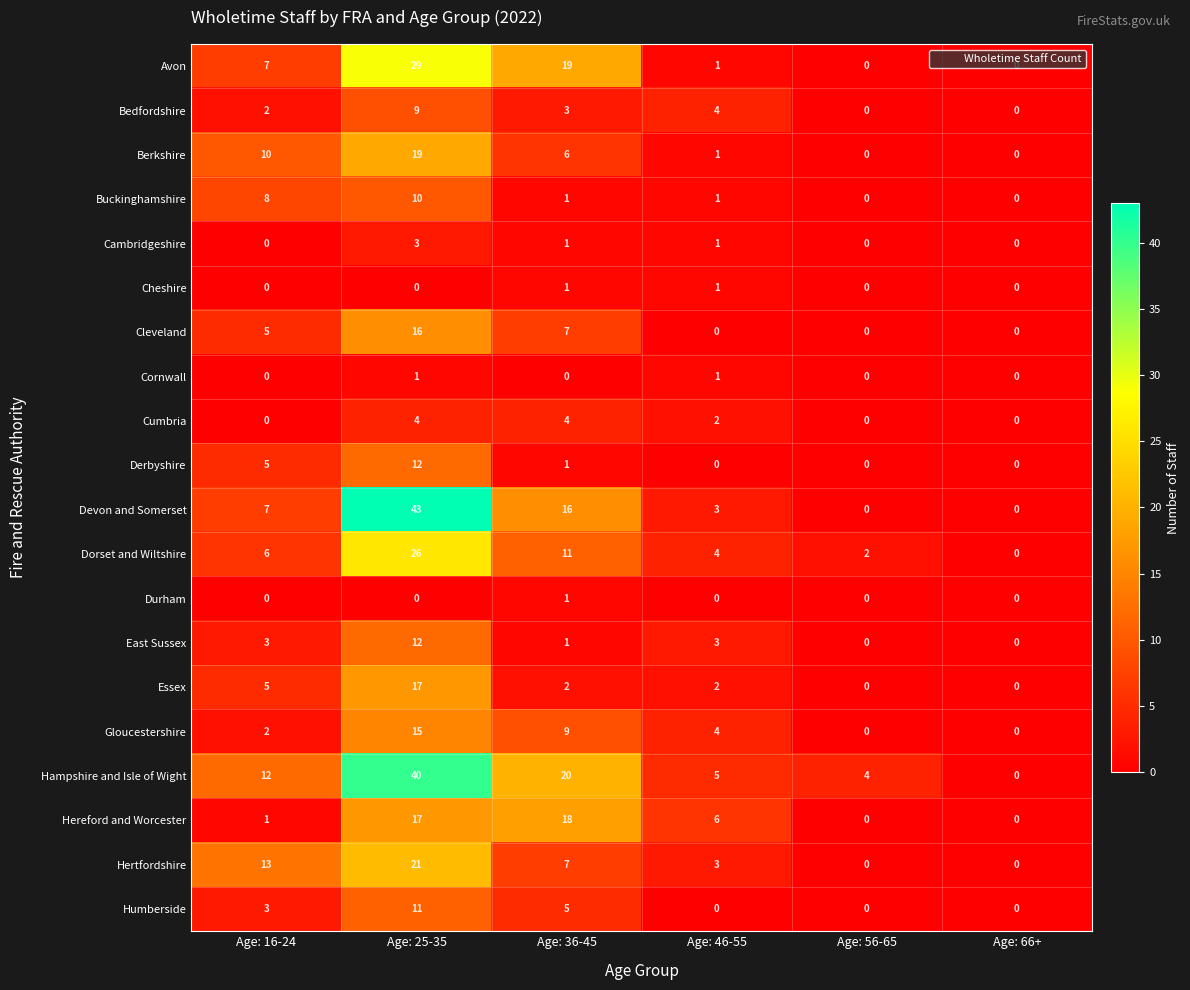

What is the difference between the Humberside values at Age: 36-45 and Age: 25-35?

6